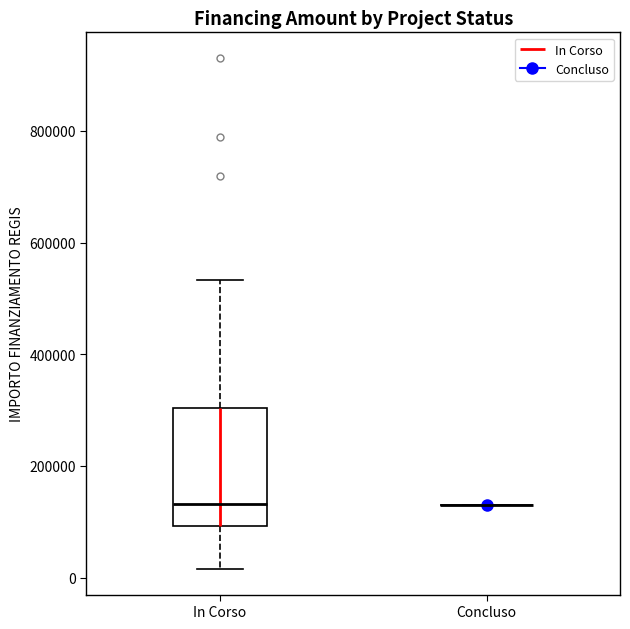

Where is the upper edge of the box for In Corso on the y-axis? The values are not printed on the chart, so give them approximately, as read against the axis.

300000